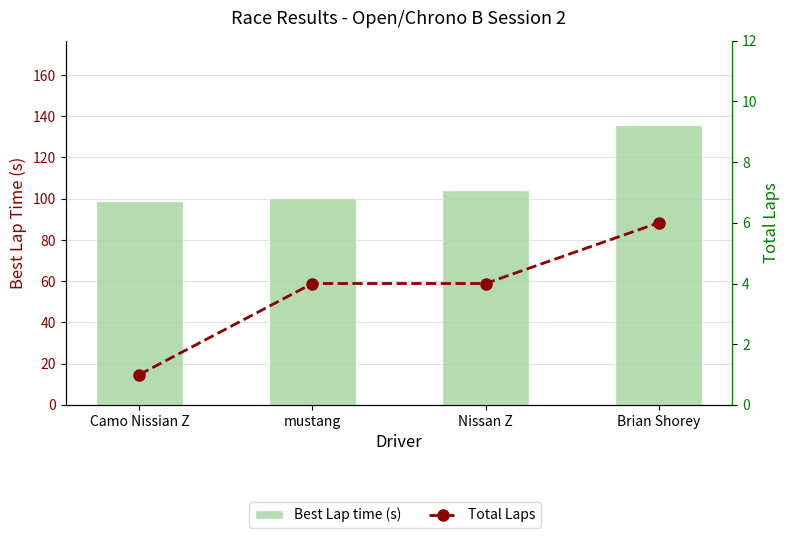

At which label does Best Lap time (s) reach its minimum?

Camo Nissian Z